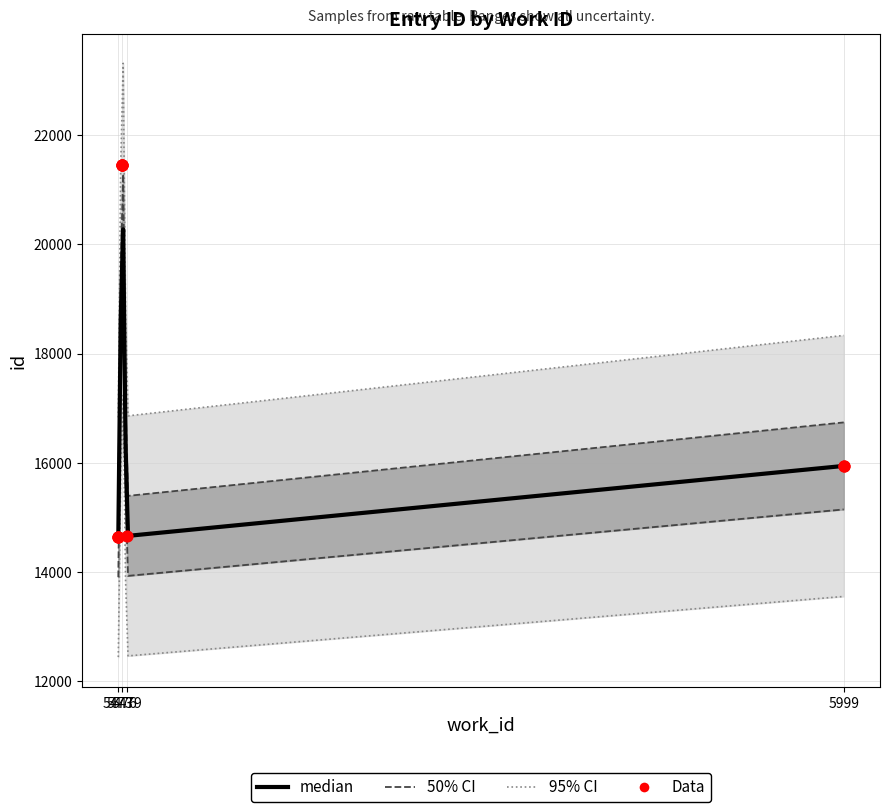

Between 5473 and 5473, which is larger?

5473